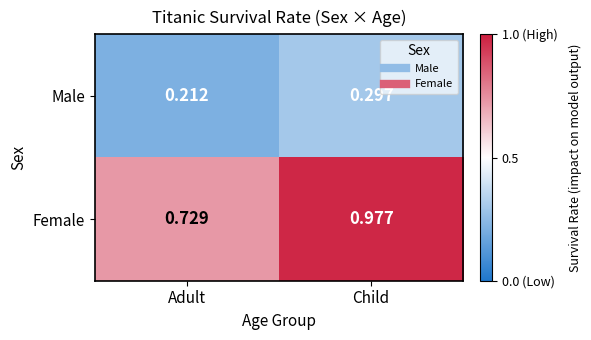

Which series changed the most between Adult and Child?

Female